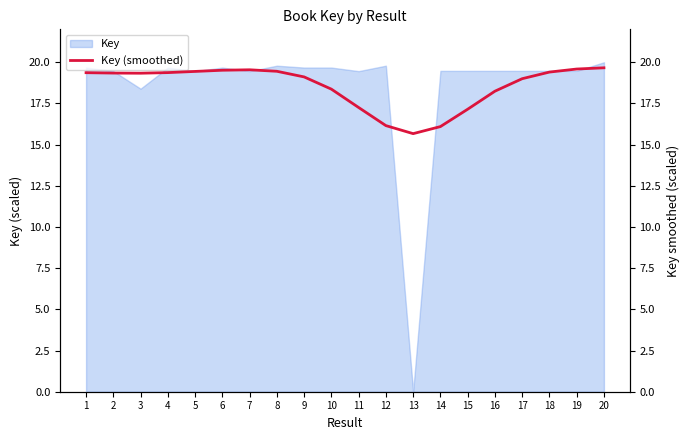

At which category does the data reach its first local valley?

3